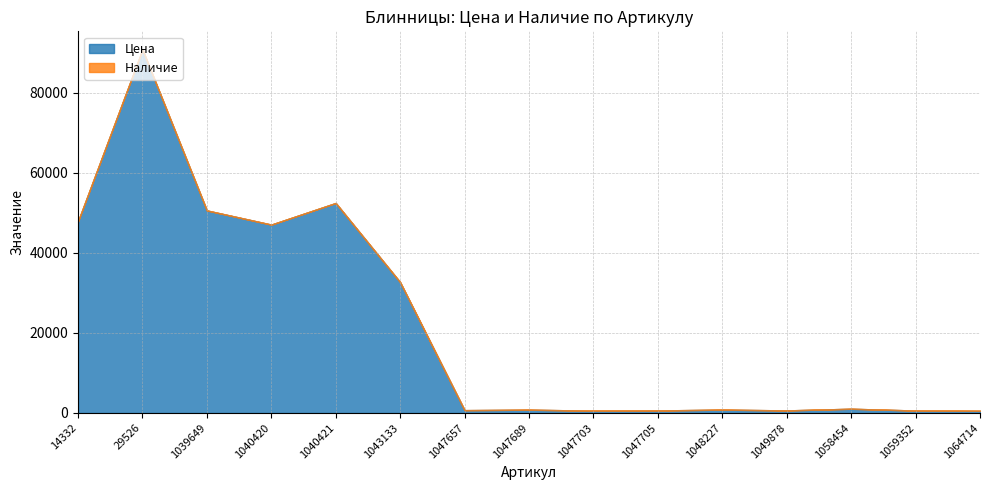

List the labels in order of Наличие value, largest first.

1039649, 1040420, 1040421, 14332, 29526, 1043133, 1047657, 1047689, 1047703, 1047705, 1048227, 1049878, 1058454, 1059352, 1064714